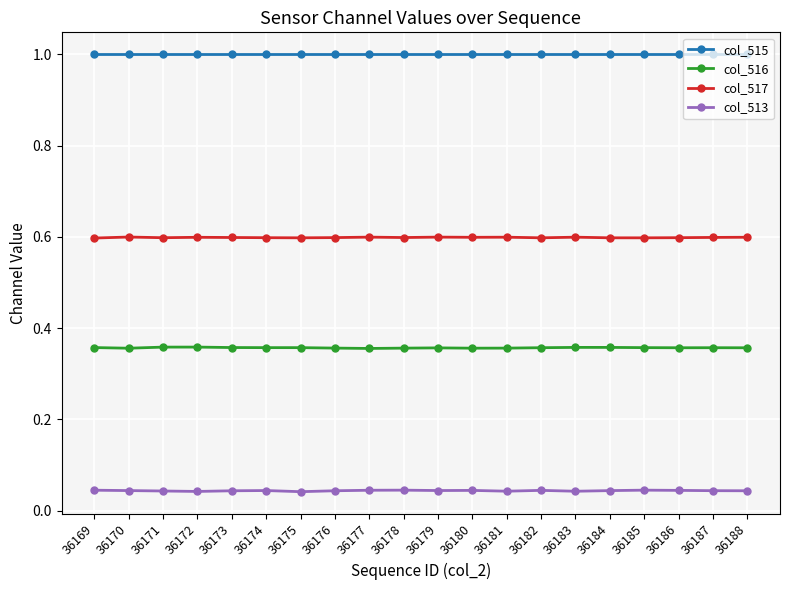

True or false: col_515 and col_517 intersect in this chart.

False